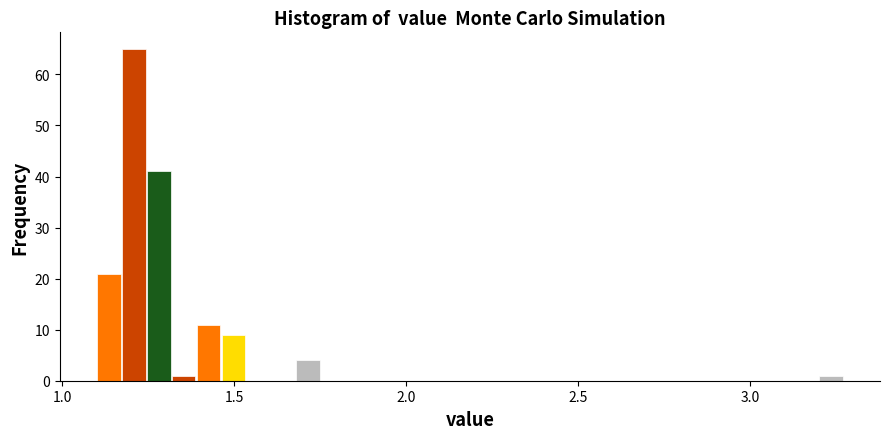

Around what value on the x-axis is the tallest bar? Give the approximate position of its centre, as read against the axis.

1.20